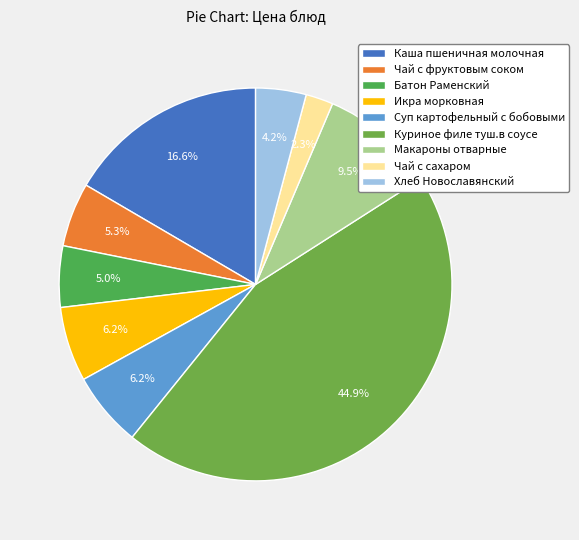

Count the number of slices in the pie.

9